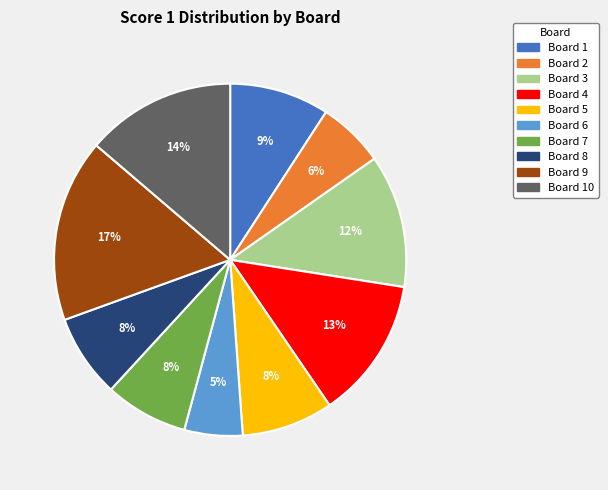

To the nearest percent, what is the average slice percentage?

10%